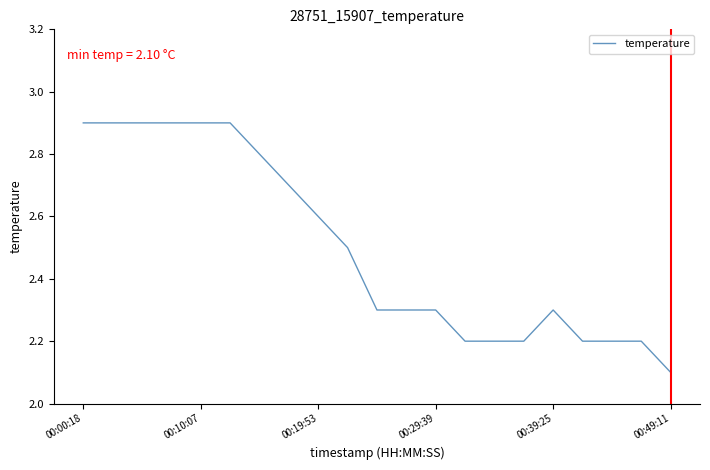

What is the difference between the maximum and minimum values?

0.8